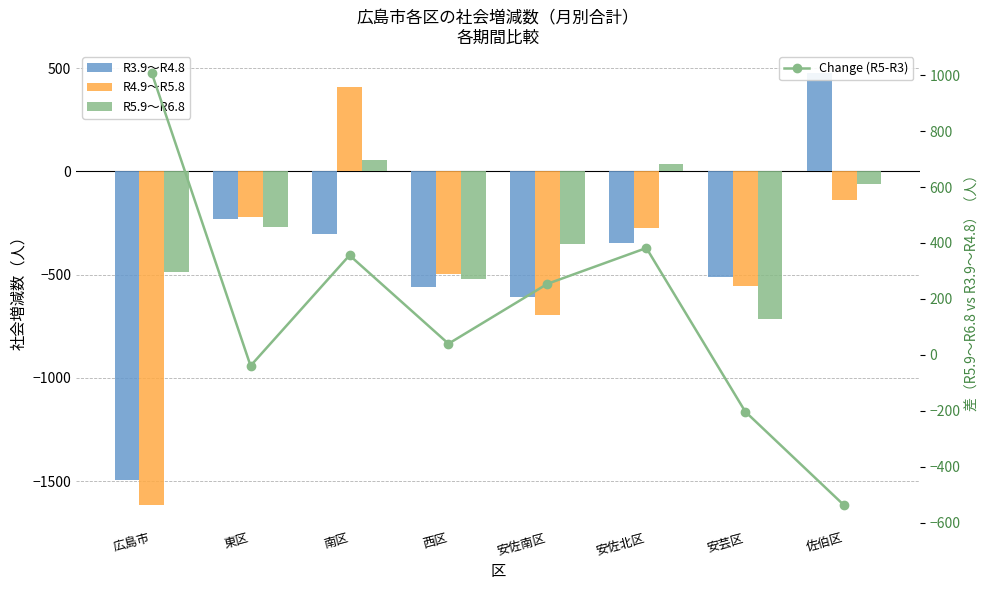

Is it true that R3.9～R4.8 equals -141 at 西区?

False